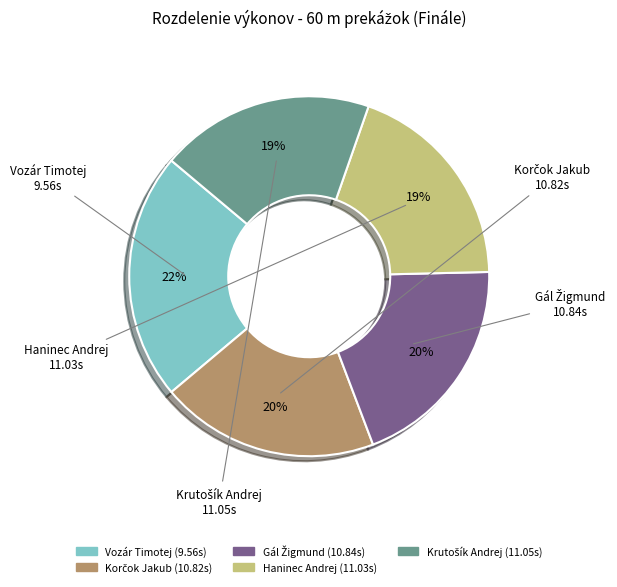

To the nearest percent, what portion does Haninec Andrej represent?

19%